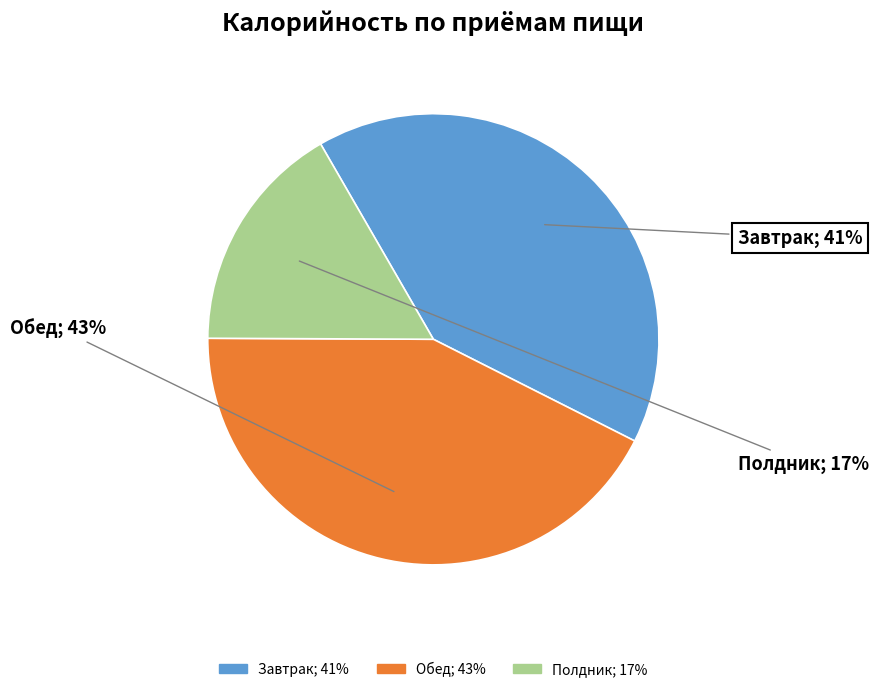

What is the largest slice in the pie chart?

Обед